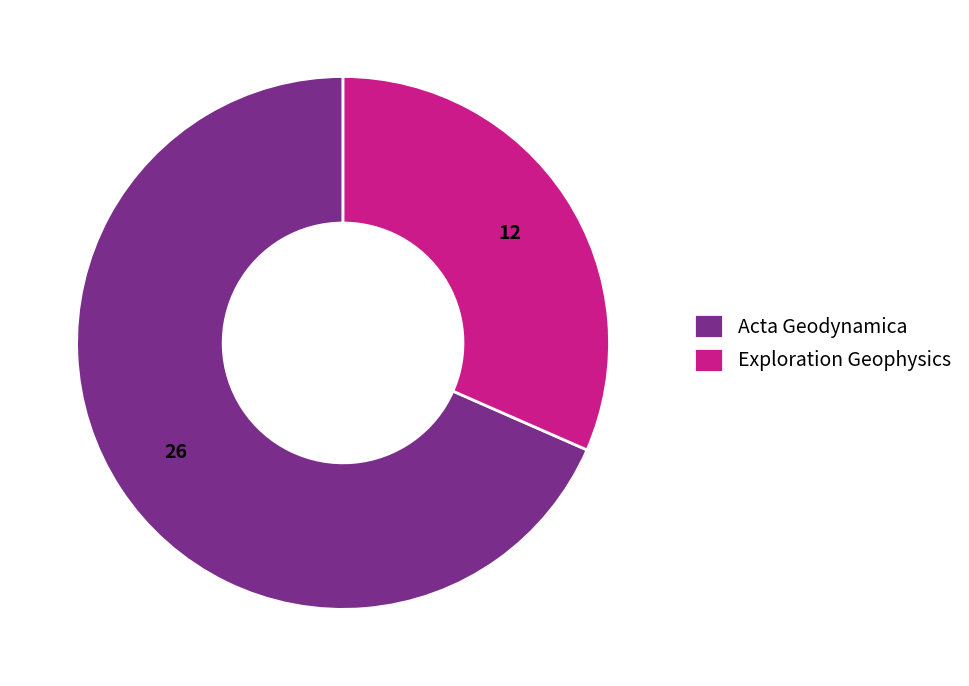

What is the largest slice in the pie chart?

Acta Geodynamica